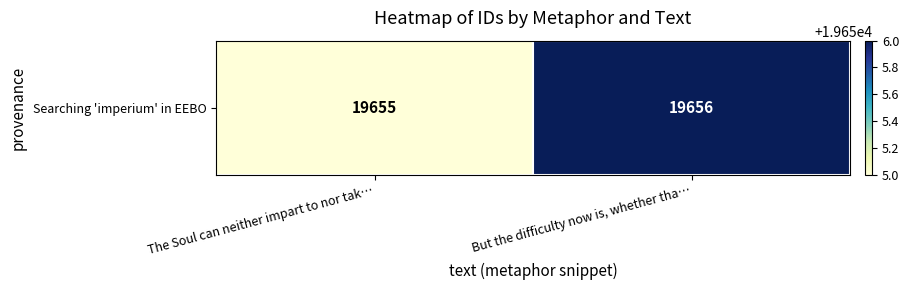

What is the sum of the values at But the difficulty now is, whether tha… and The Soul can neither impart to nor tak…?

39311